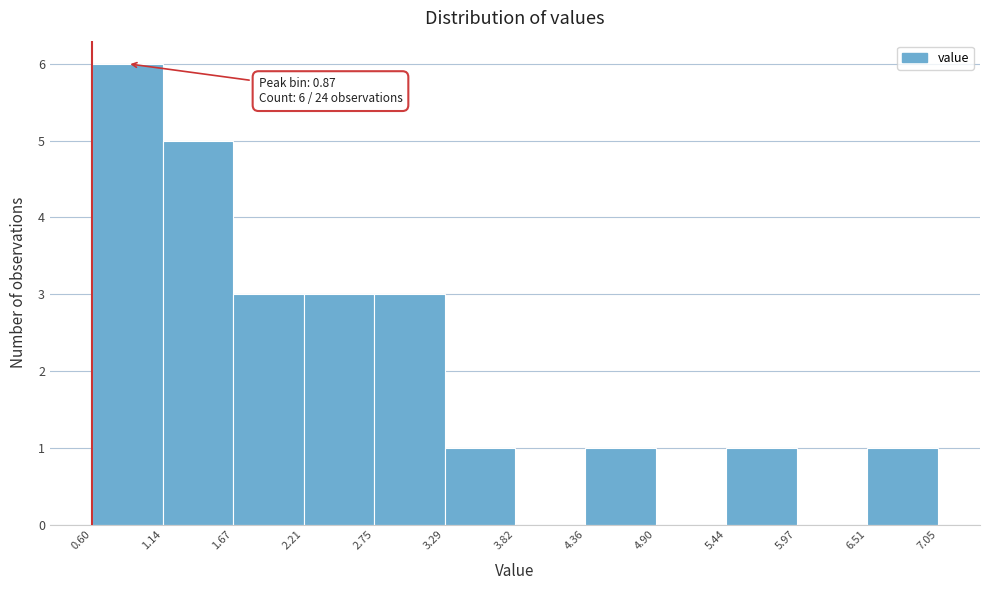

Over which range of the x-axis is the bar tallest?

0.60 to 1.14